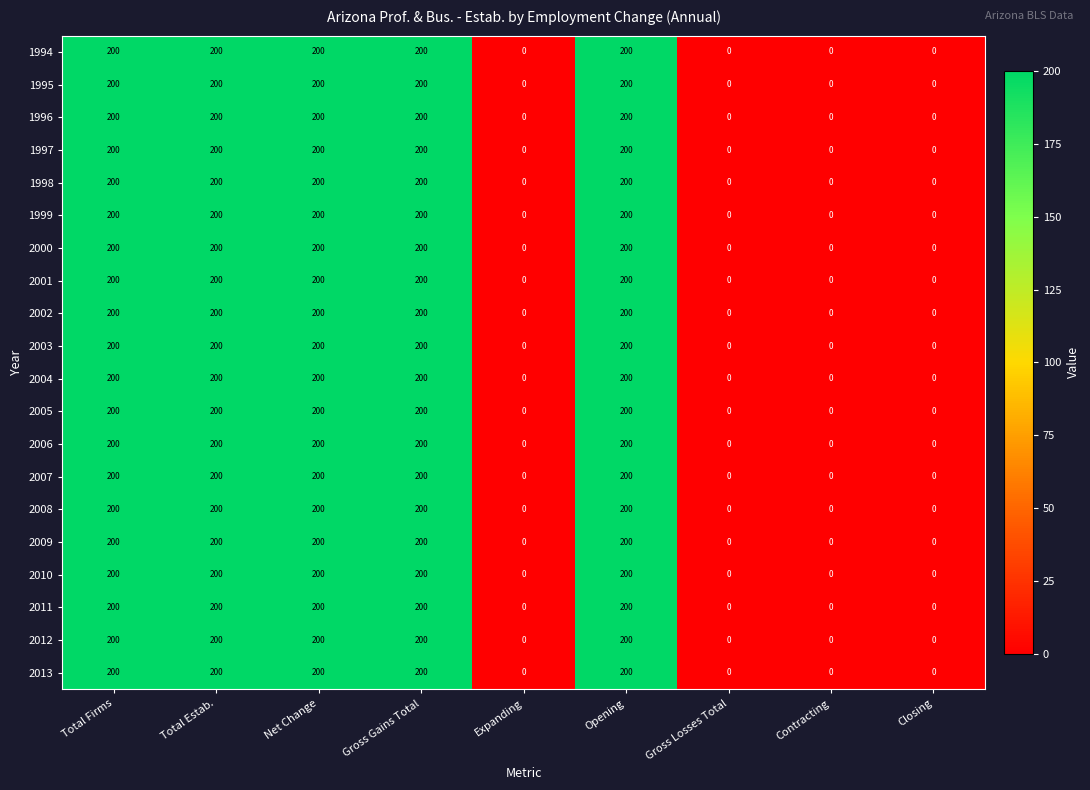

At how many categories does at least one series exceed 9?

5